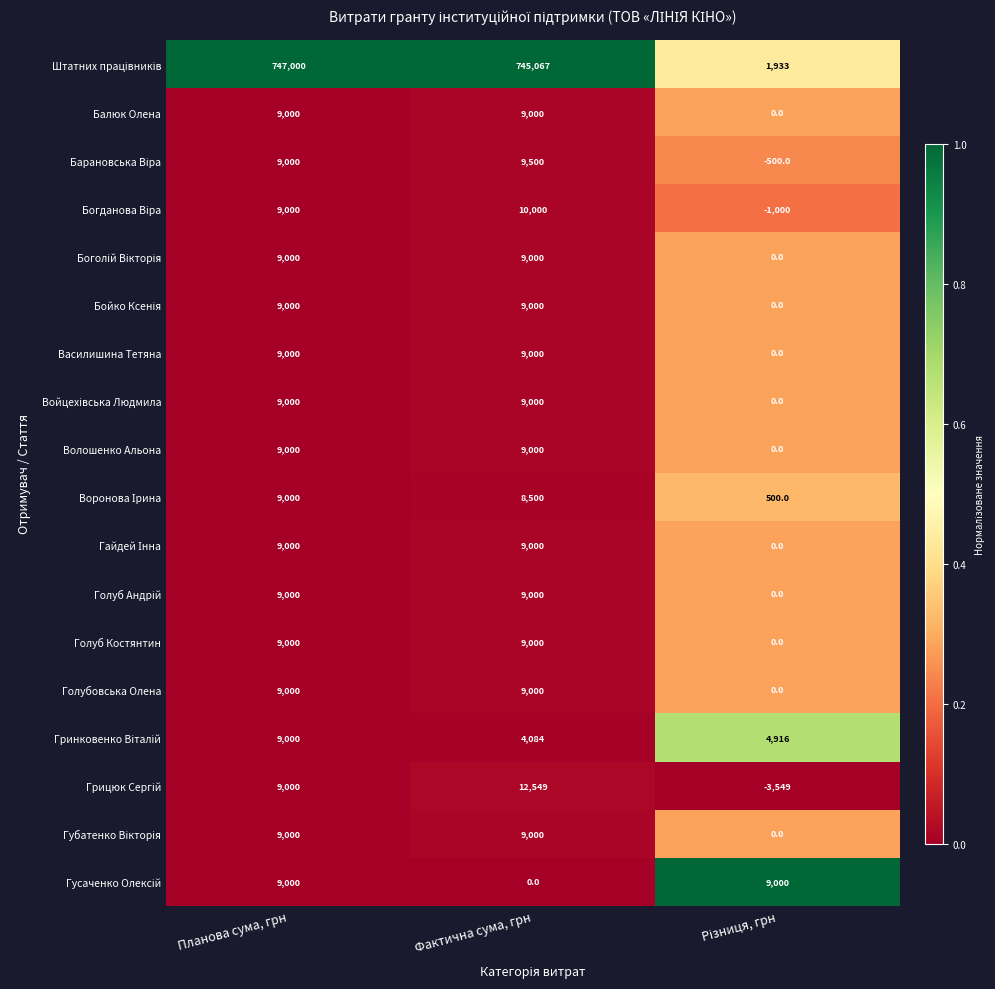

What is the spread (max minus min) of values at Фактична сума, грн?

745067